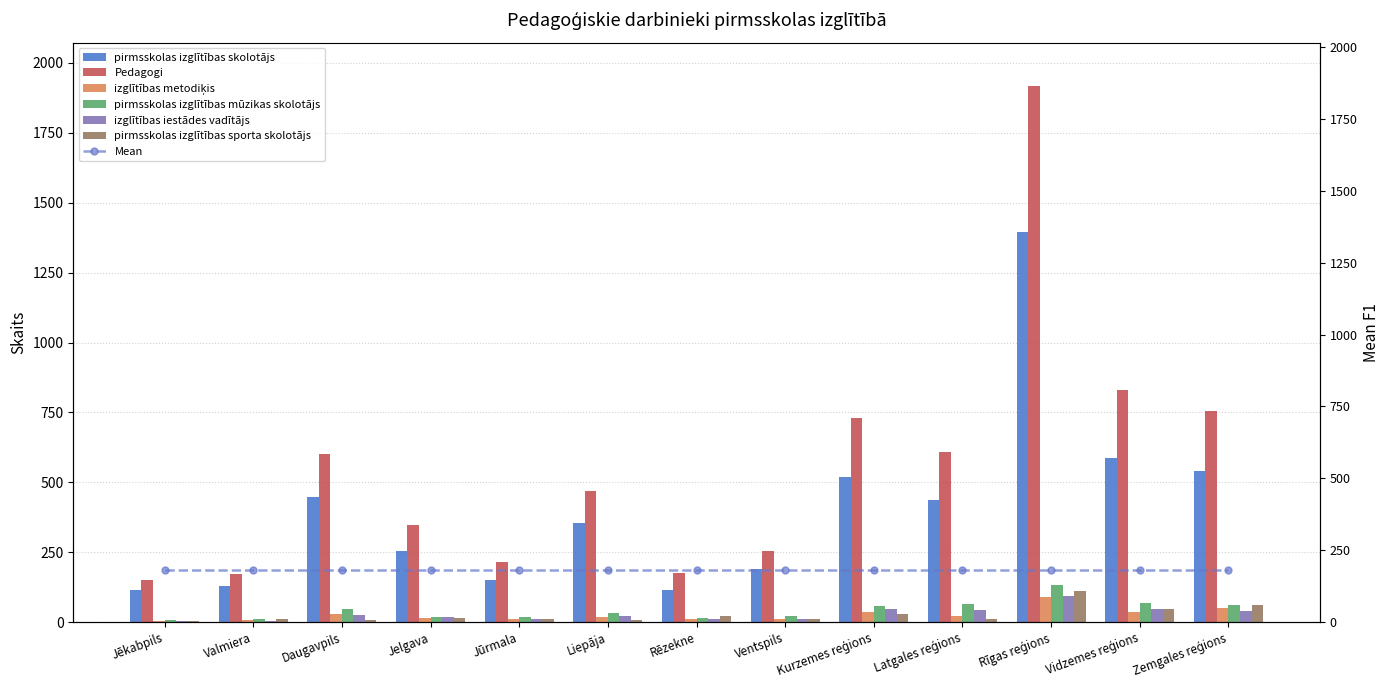

How many groups of bars are there?

13